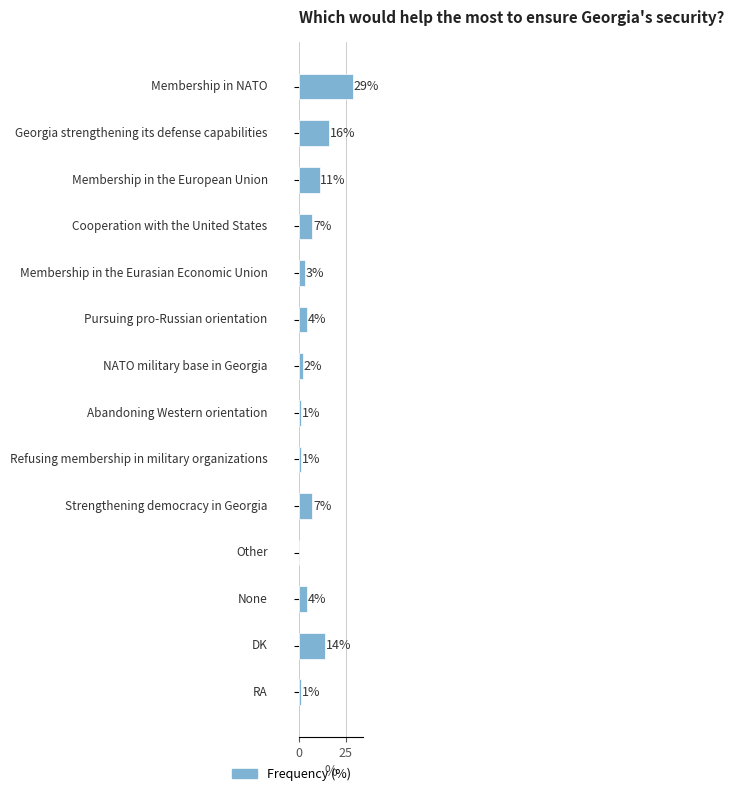

What is the sum of all values?

100